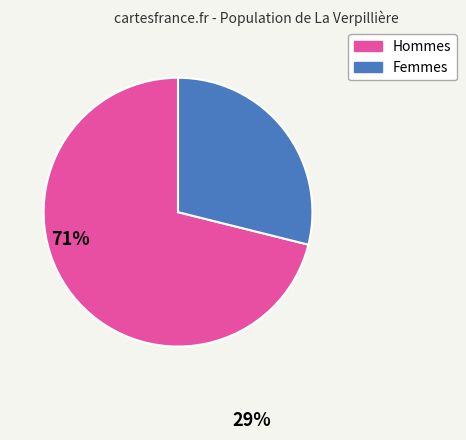

Is there any slice that represents more than half of the pie?

Yes